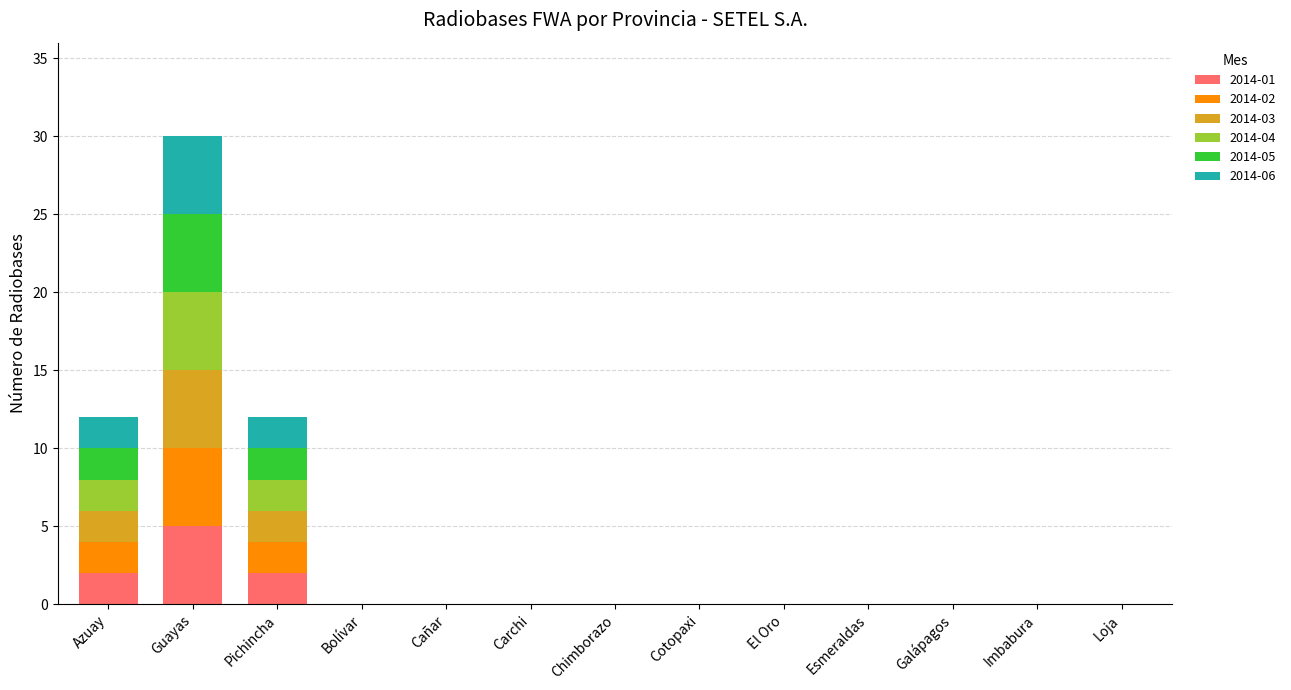

Which category has the highest value in the 2014-01 series?

Guayas